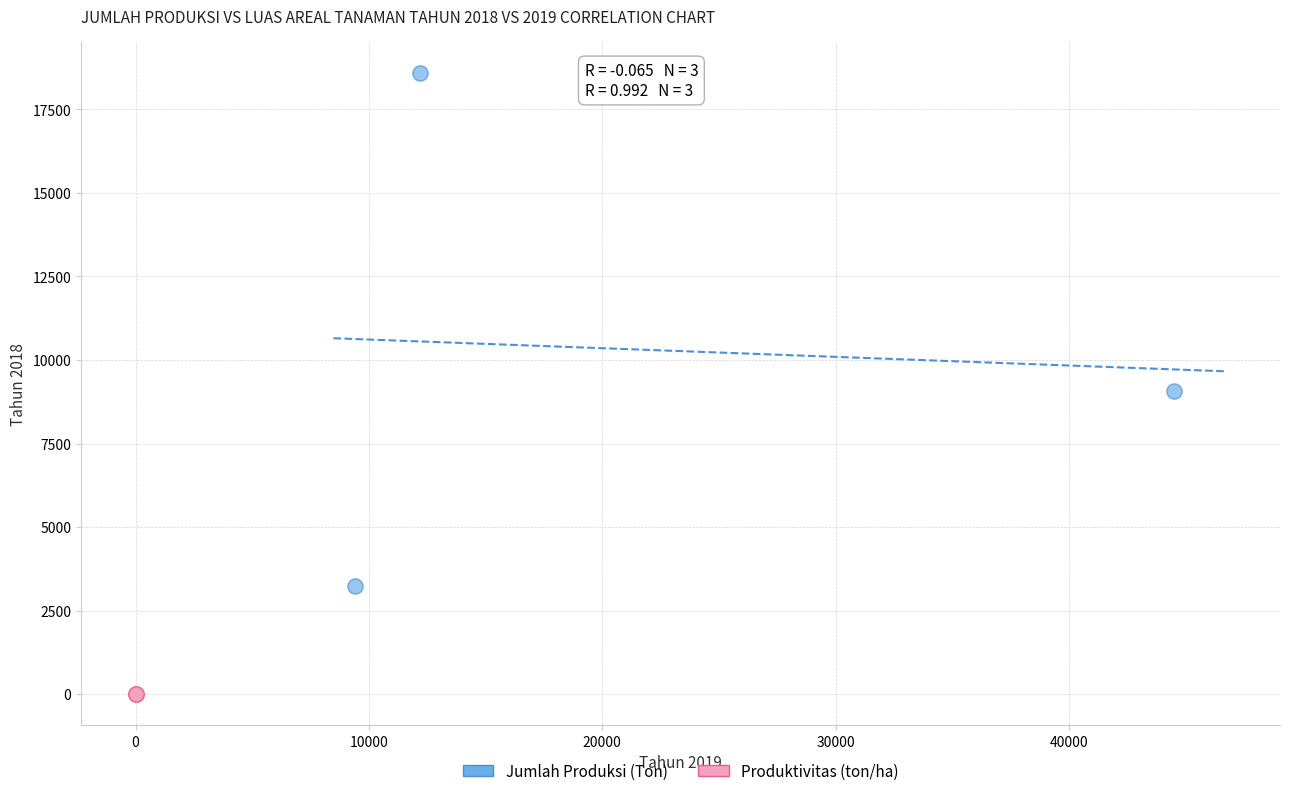

Which series reaches the minimum Y coordinate?

Produktivitas (ton/ha)